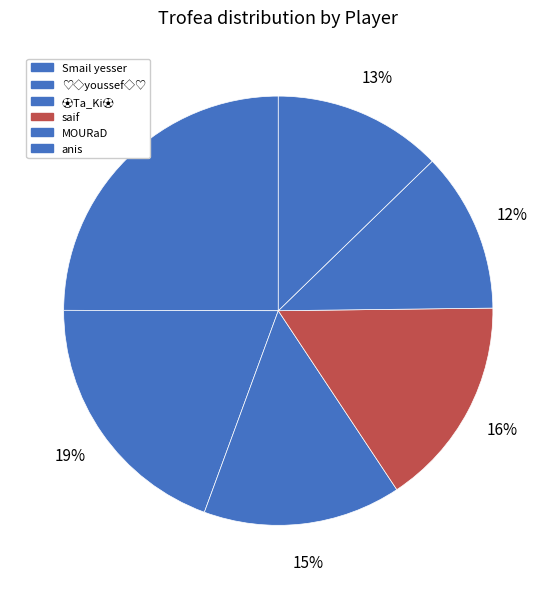

To the nearest percent, what percentage of the pie is anis?

13%